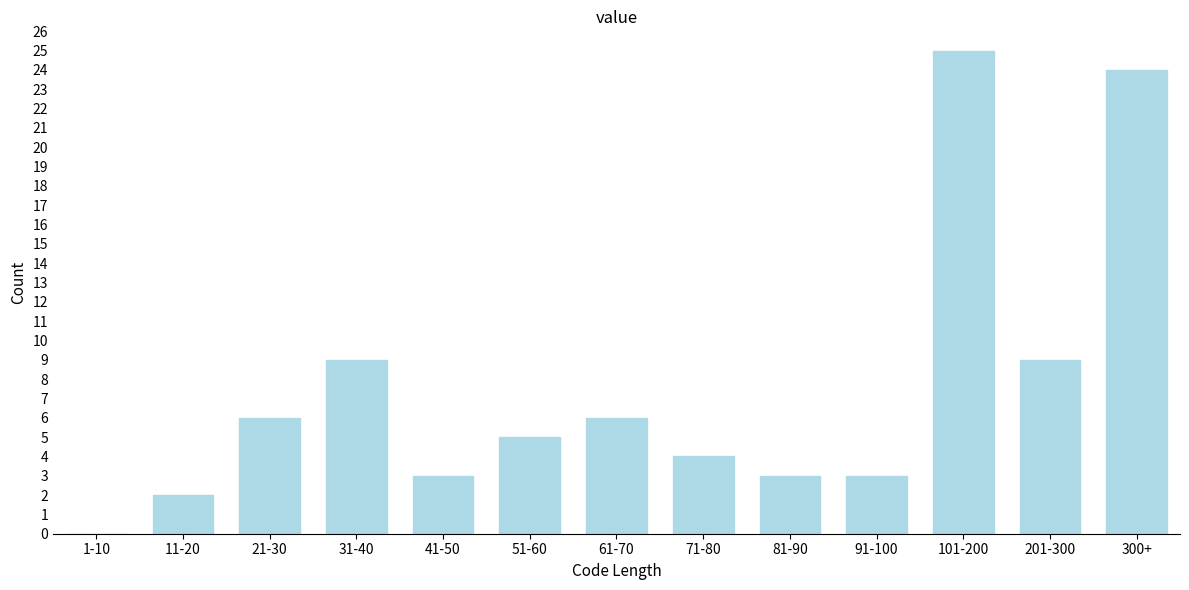

Reading left to right, what are all the values shown in this chart?

1-10=0	11-20=2	21-30=6	31-40=9	41-50=3	51-60=5	61-70=6	71-80=4	81-90=3	91-100=3	101-200=25	201-300=9	300+=24